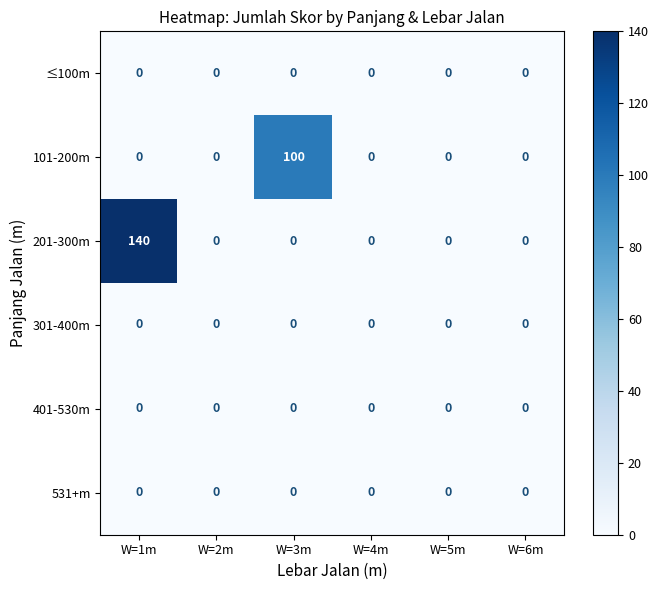

Which series has the largest range (max minus min)?

201-300m